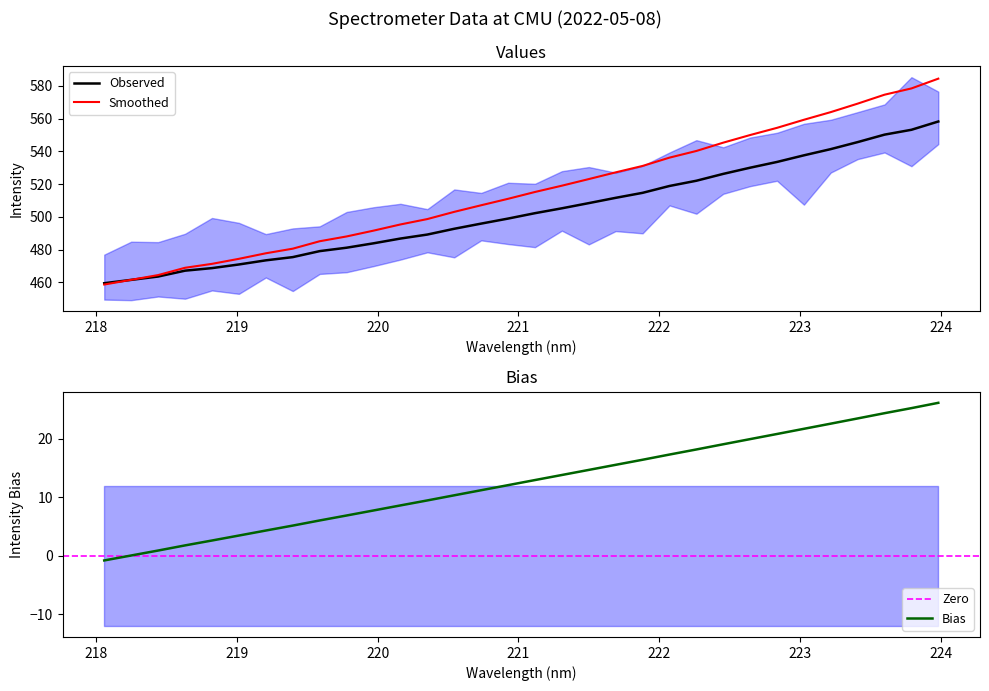

Which has a higher value, 218.2508 or 219.7801?

219.7801